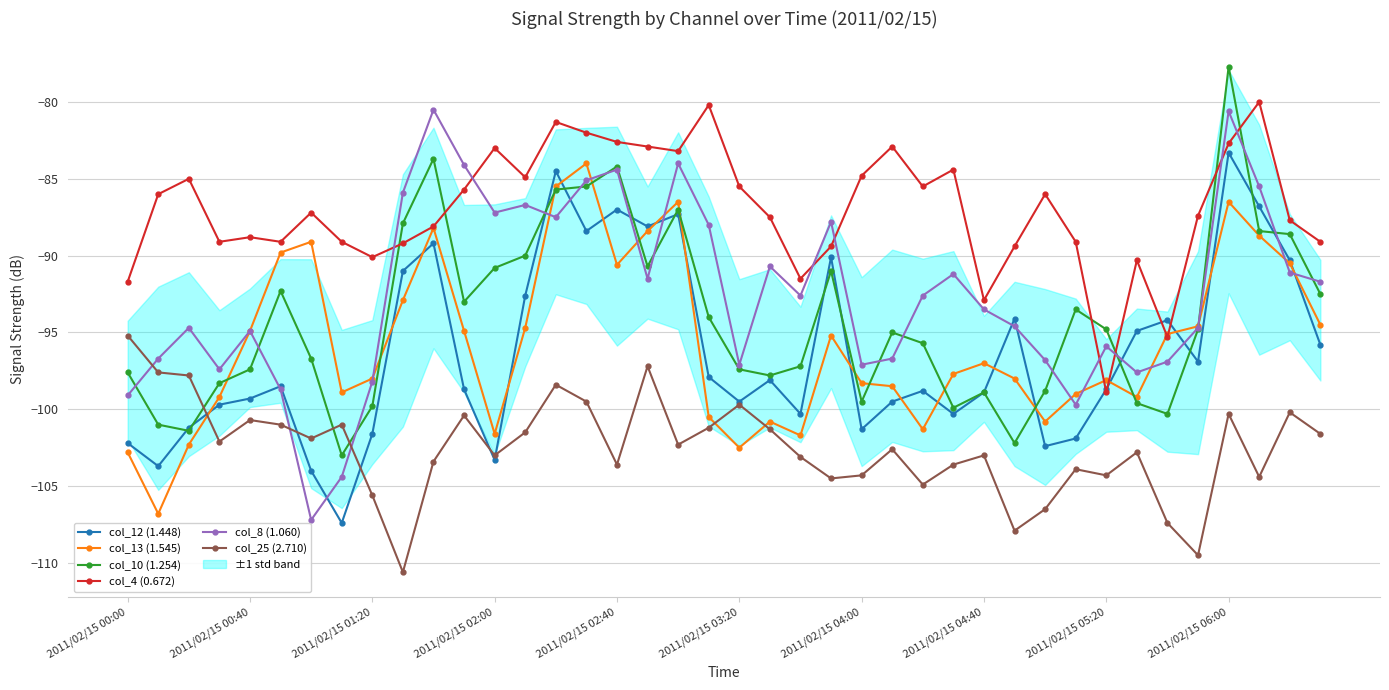

The col_10 (1.254) series shows -99.8 at 2011/02/15 01:20. True or false?

True